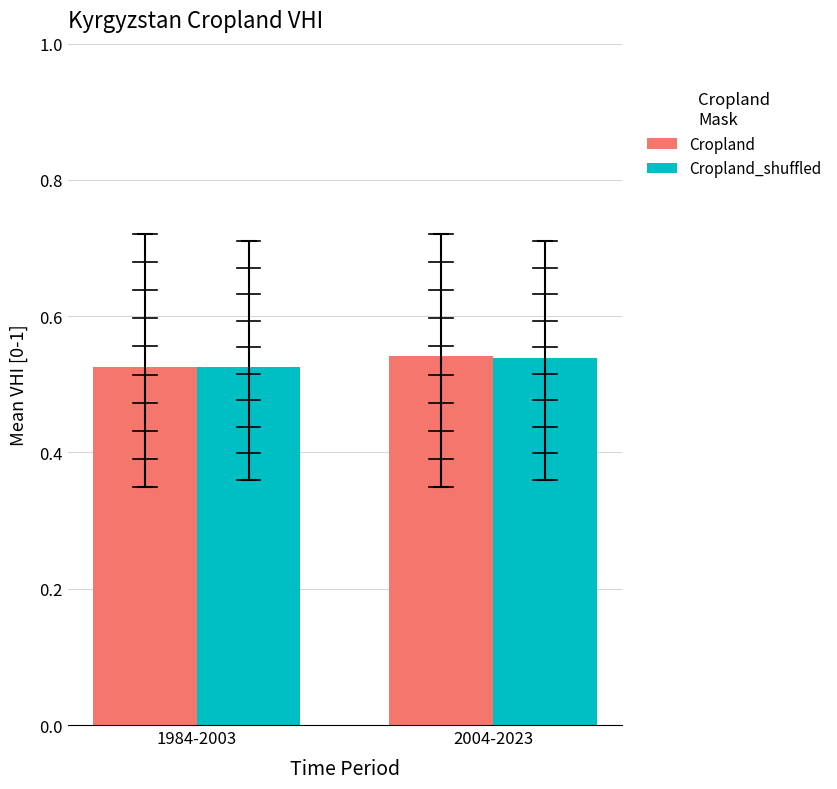

How many bars are there in total?

4